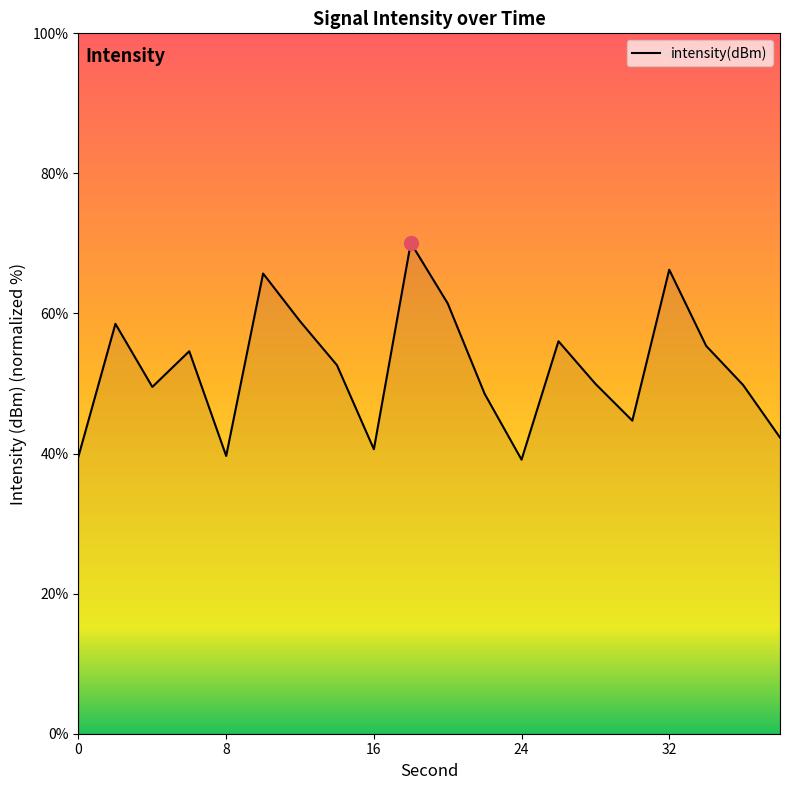

How many categories are shown in the chart?

20